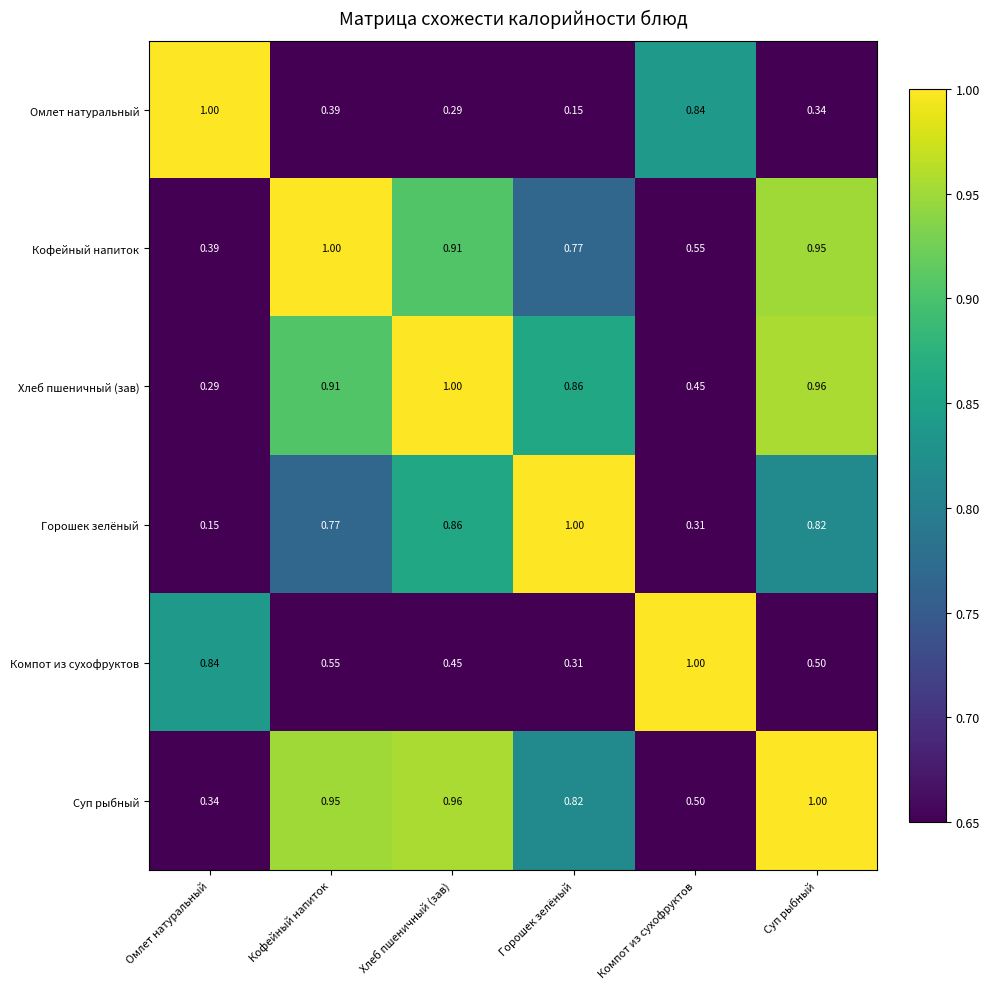

Rank the series at Компот из сухофруктов from lowest to highest value.

Горошек зелёный, Хлеб пшеничный (зав), Суп рыбный, Кофейный напиток, Омлет натуральный, Компот из сухофруктов